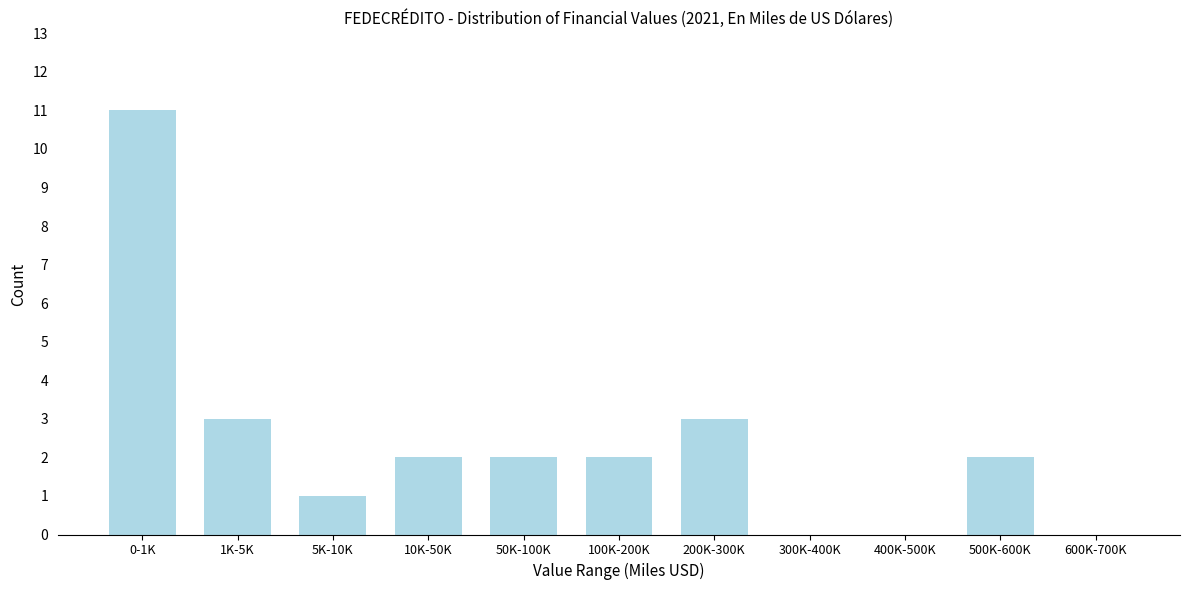

Reading left to right, transcribe all the data shown in this chart.

0-1K=11	1K-5K=3	5K-10K=1	10K-50K=2	50K-100K=2	100K-200K=2	200K-300K=3	300K-400K=0	400K-500K=0	500K-600K=2	600K-700K=0